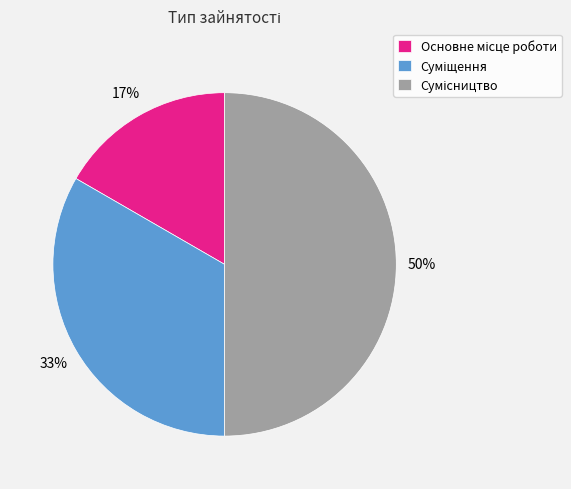

Count the number of slices in the pie.

3